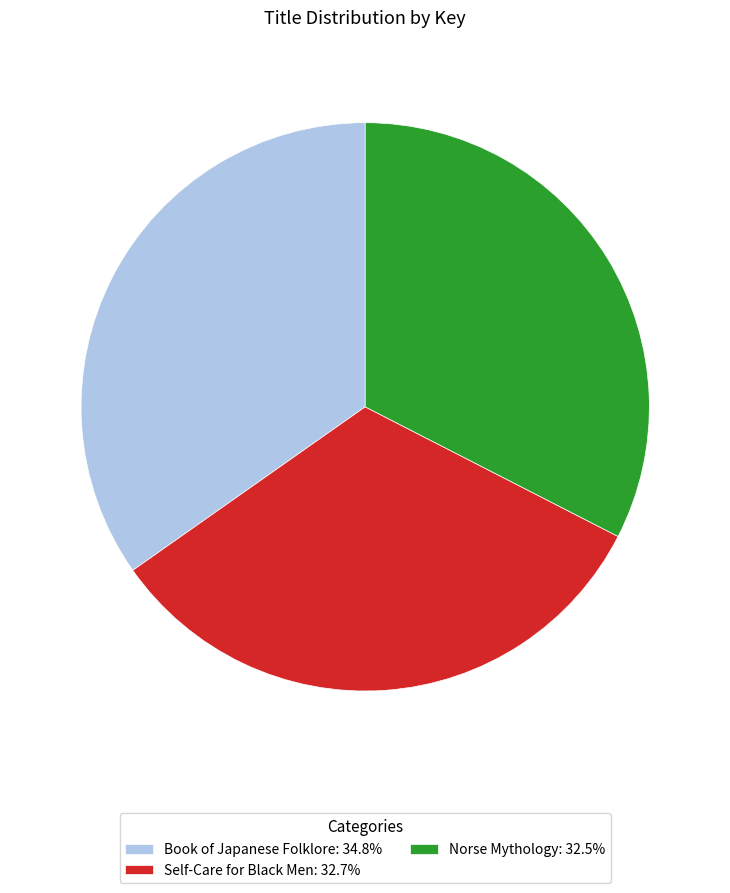

Does Book of Japanese Folklore represent more than half of the total?

No